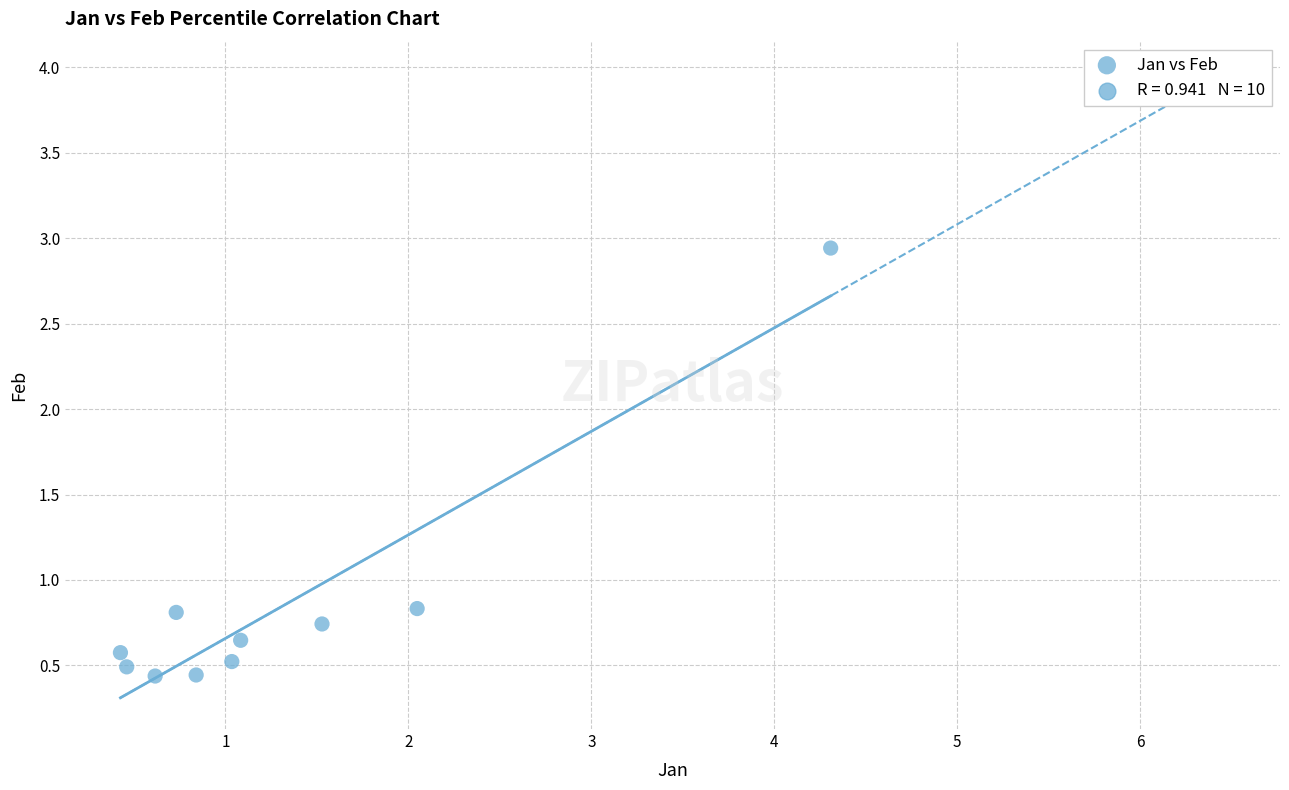

What is the range of X values (max minus min)?

3.9